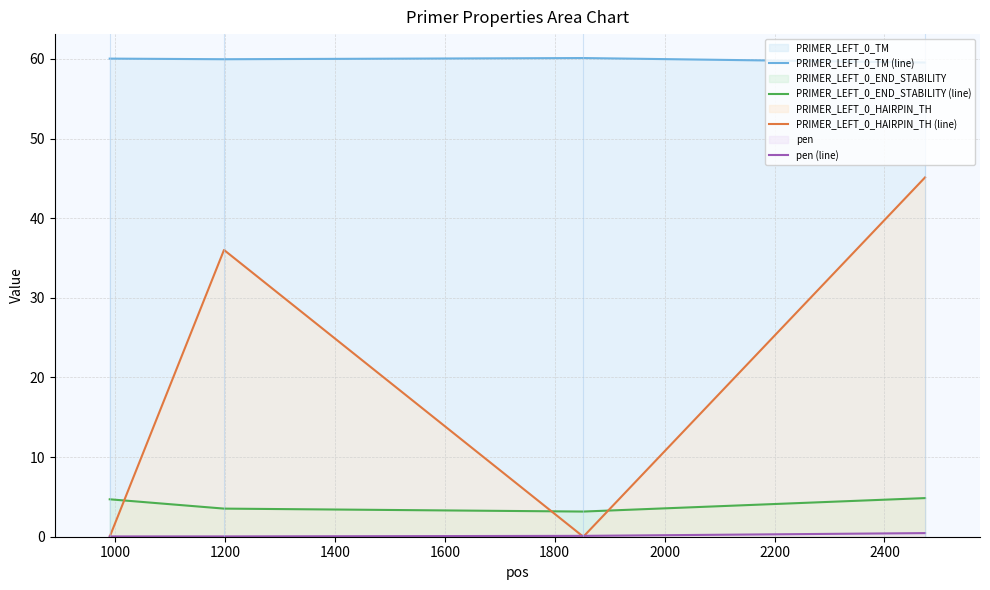

What is the greatest value displayed?

60.1